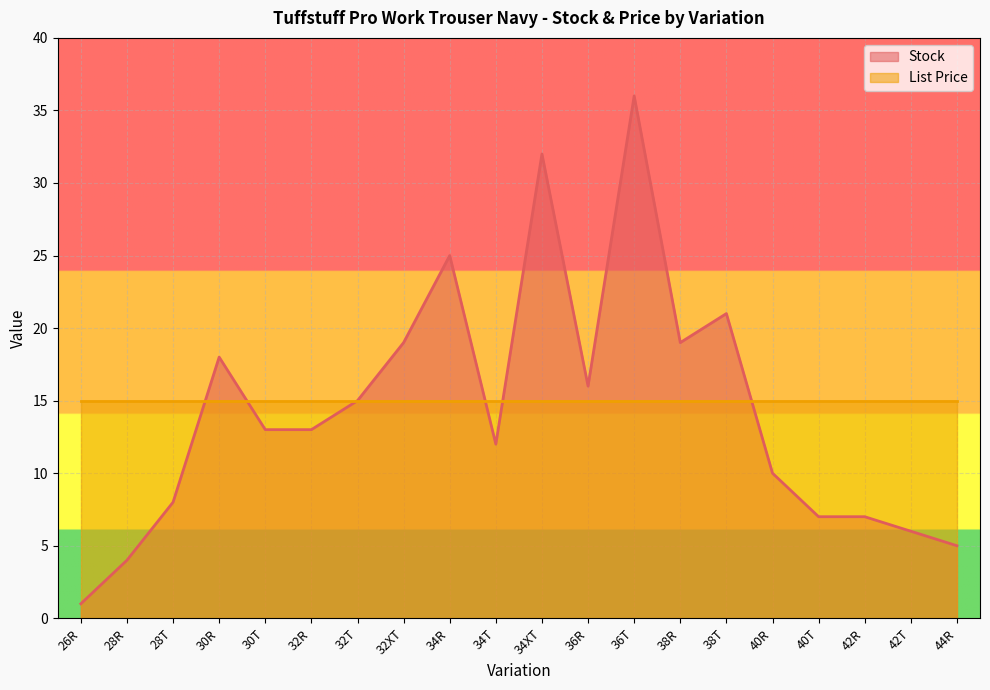

Which label corresponds to the smallest value in the chart?

26R